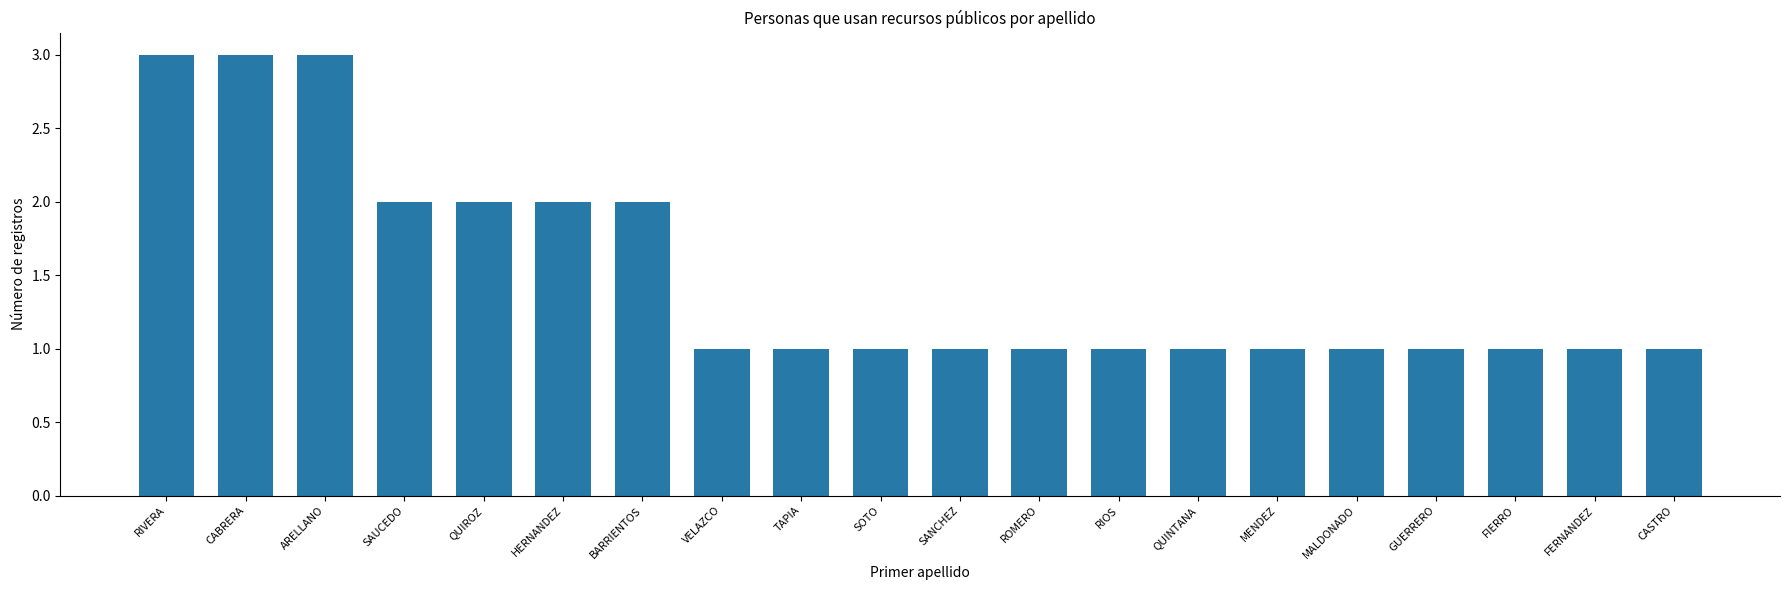

What is the ratio of the value at CASTRO to the value at MENDEZ?

1.0